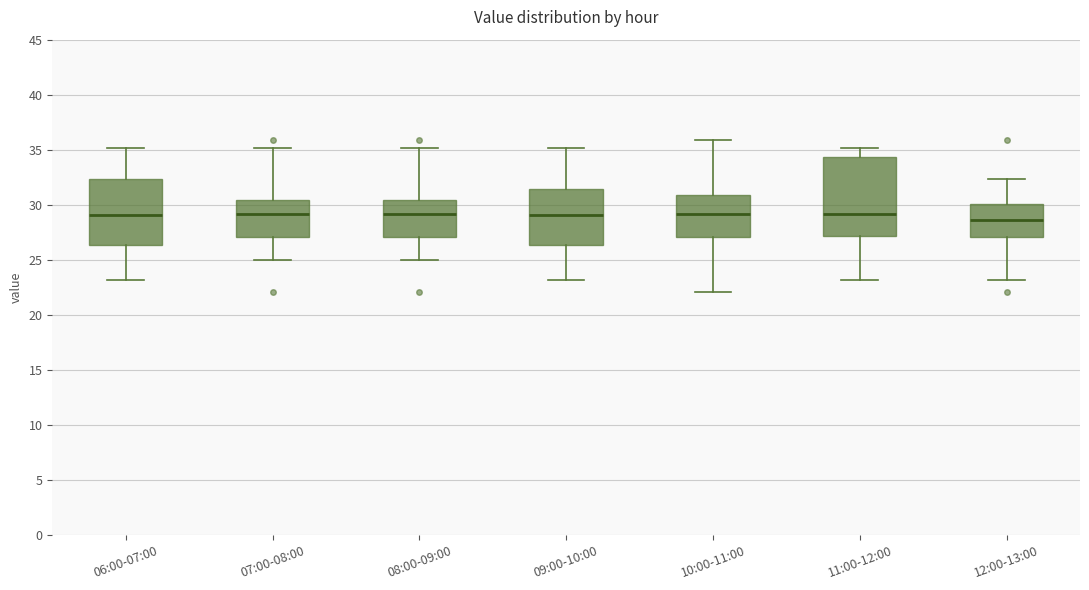

Which box is the tallest, from its lower edge to its upper edge?

11:00-12:00